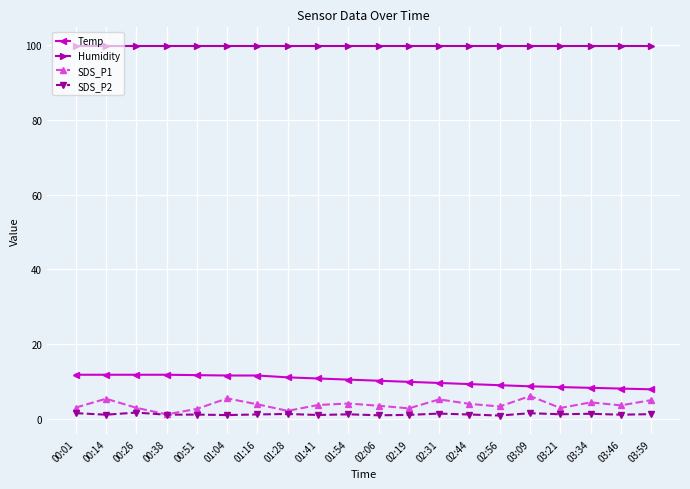

True or false: Temp and Humidity cross at least once.

False